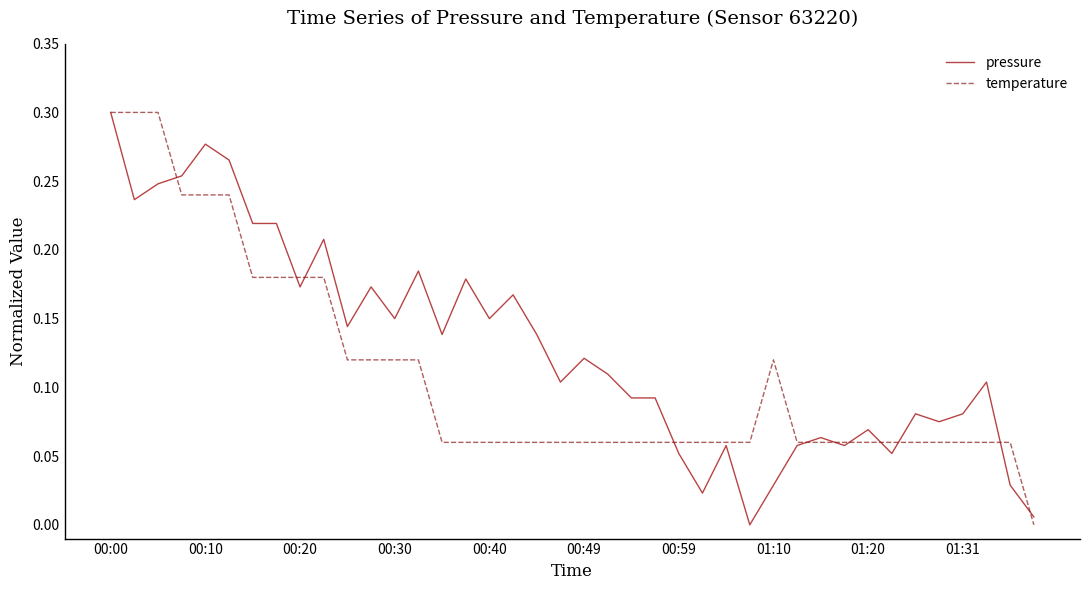

Which series has the largest total across all categories?

pressure